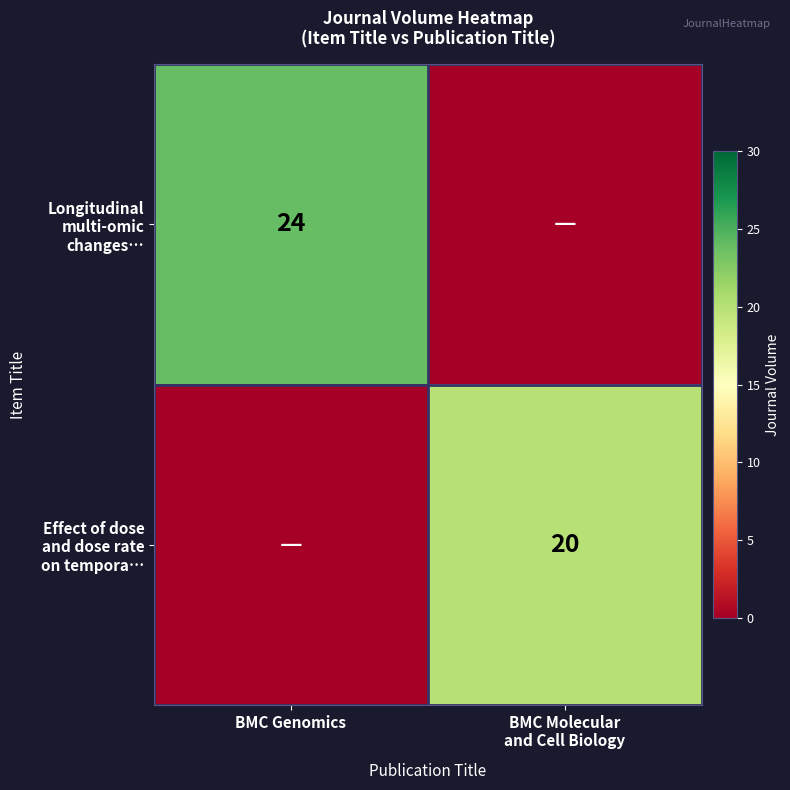

What is the sum of the Longitudinal multi-omic changes… values at BMC Genomics and BMC Molecular and Cell Biology?

24